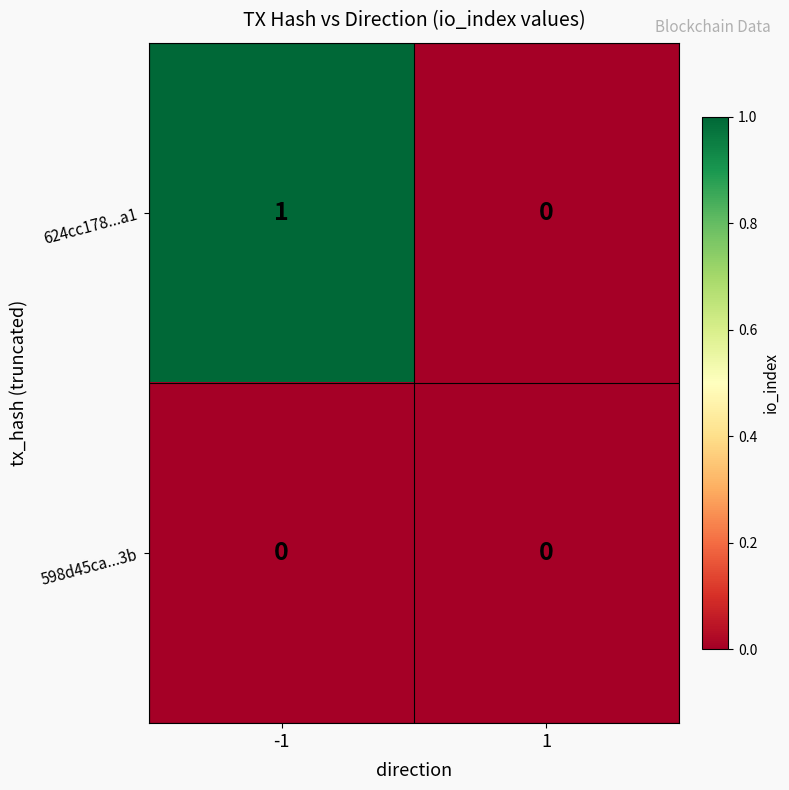

True or false: 624cc178...a1 has a value of 2 at -1.

False